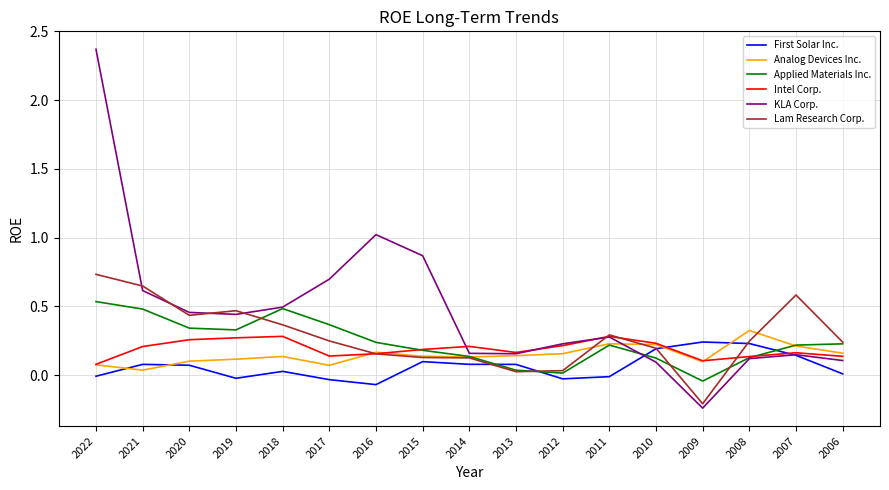

Which series has the largest range (max minus min)?

KLA Corp.